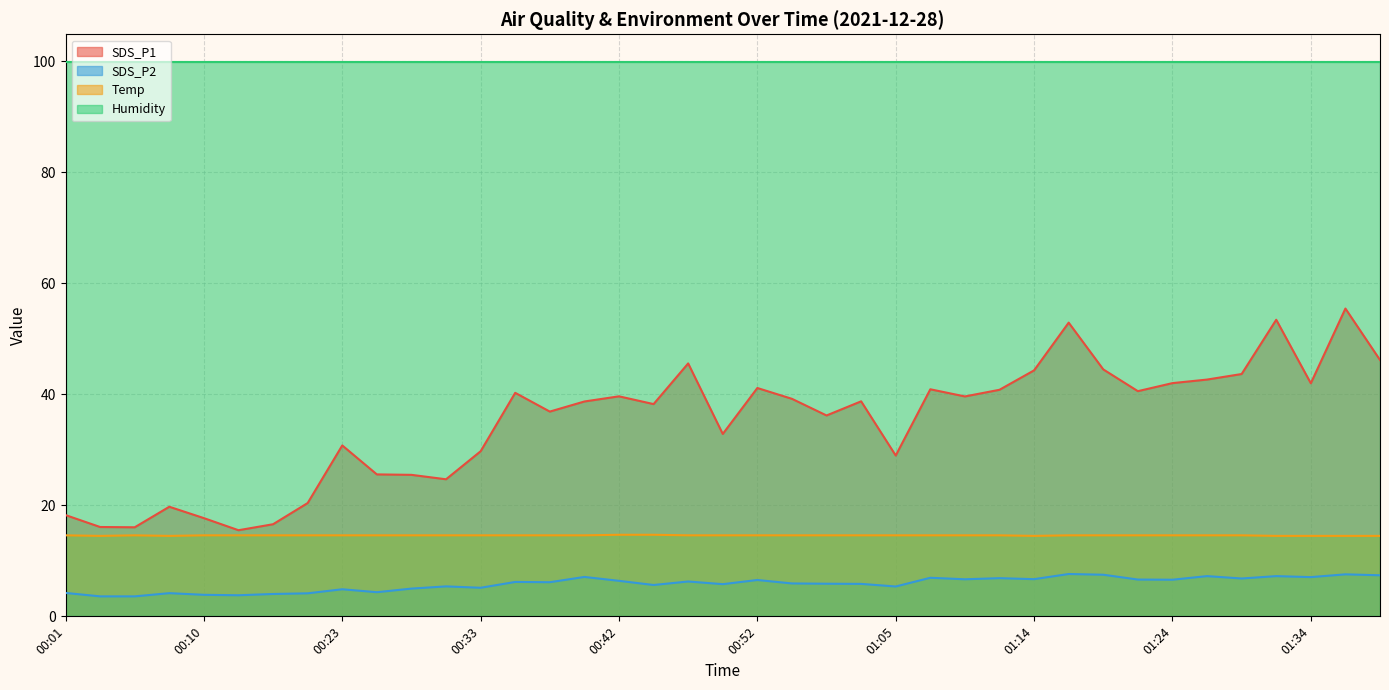

Which series has the widest spread of values?

SDS_P1